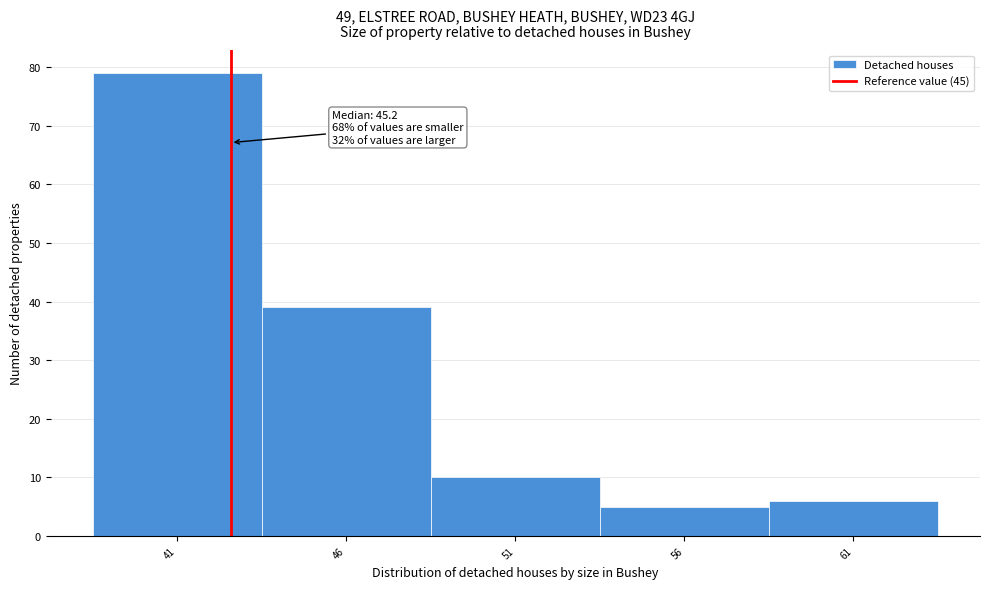

Reading left to right, what are all the values shown in this chart?

79	39	10	5	6